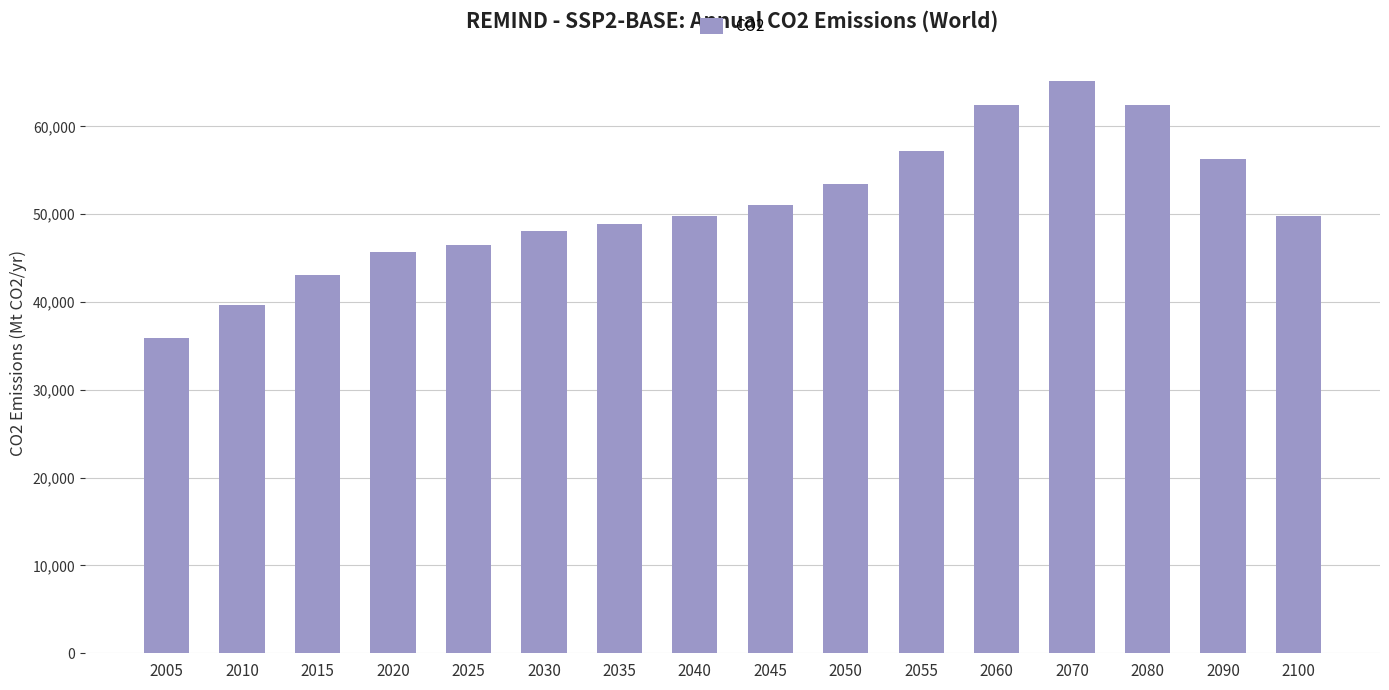

Approximately how many times larger is the value at 2025 compared to 2050?

0.9